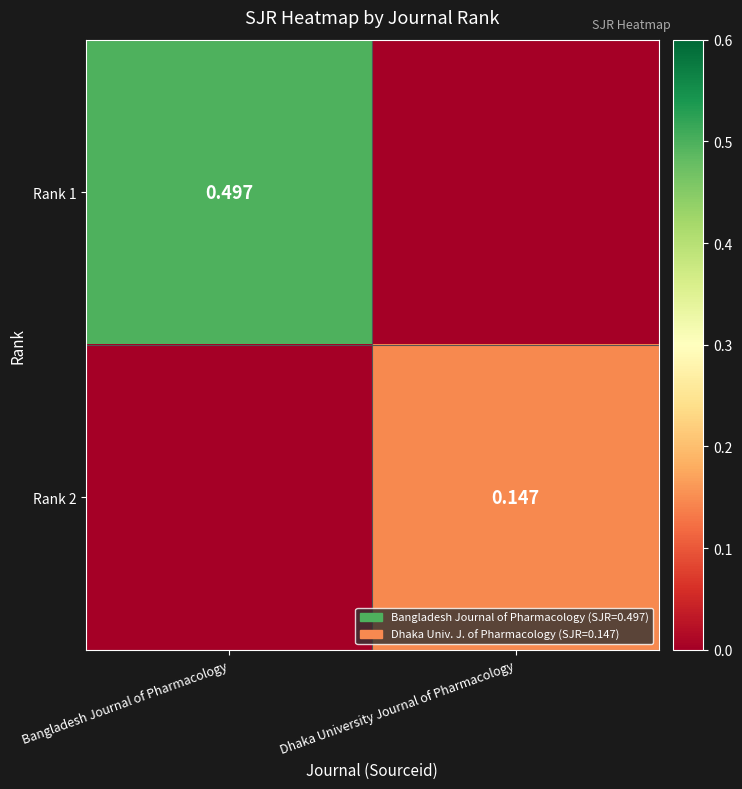

At which category does the chart reach its minimum across all series?

Dhaka University Journal of Pharmacology